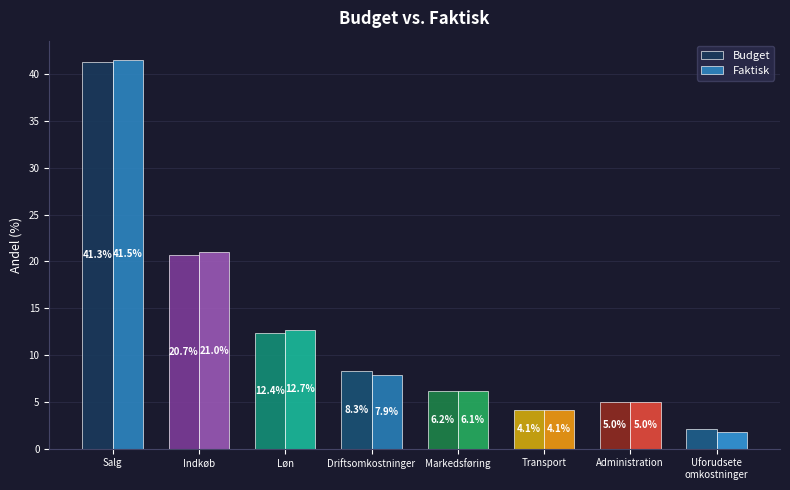

What is the difference between the second highest and second lowest values in the Faktisk series?

16.8